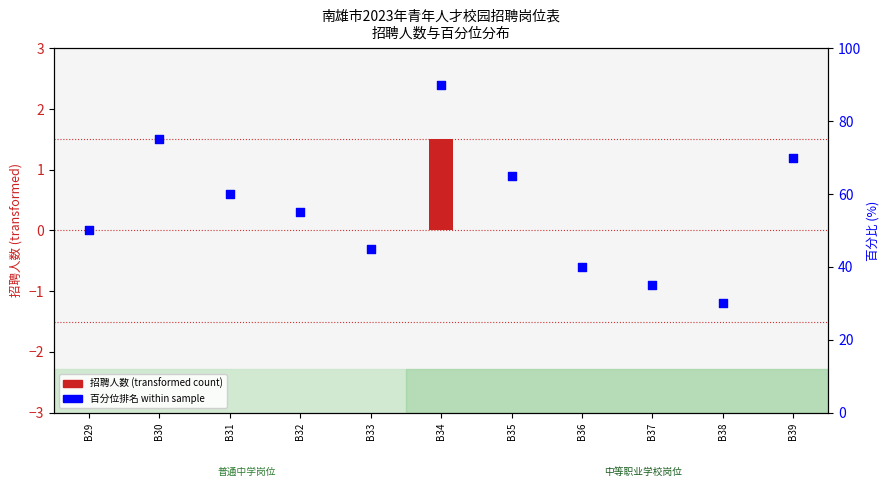

Which series has the widest spread of Y values?

百分位排名